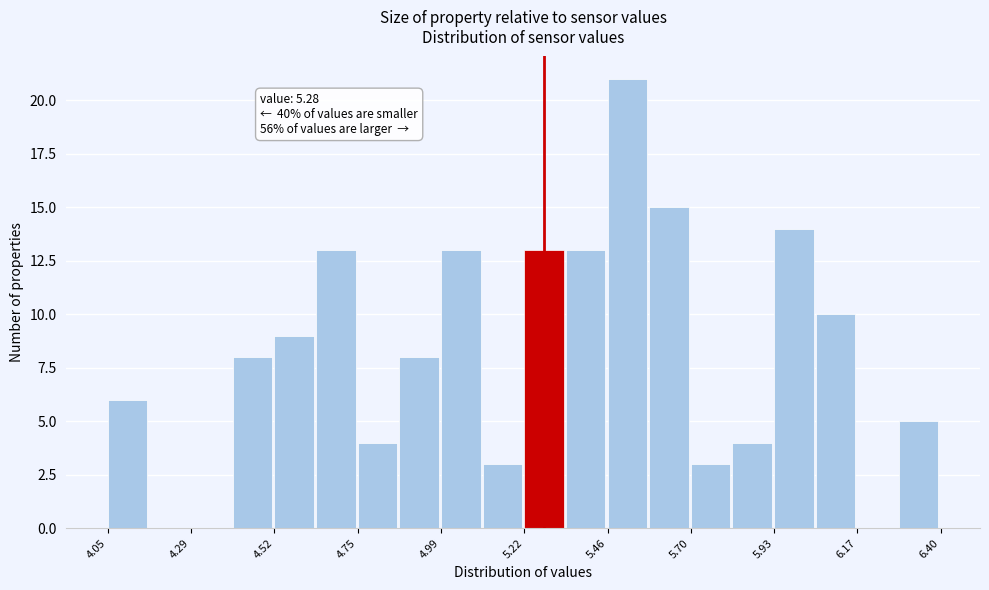

Around what value on the x-axis is the tallest bar? Give the approximate position of its centre, as read against the axis.

5.50